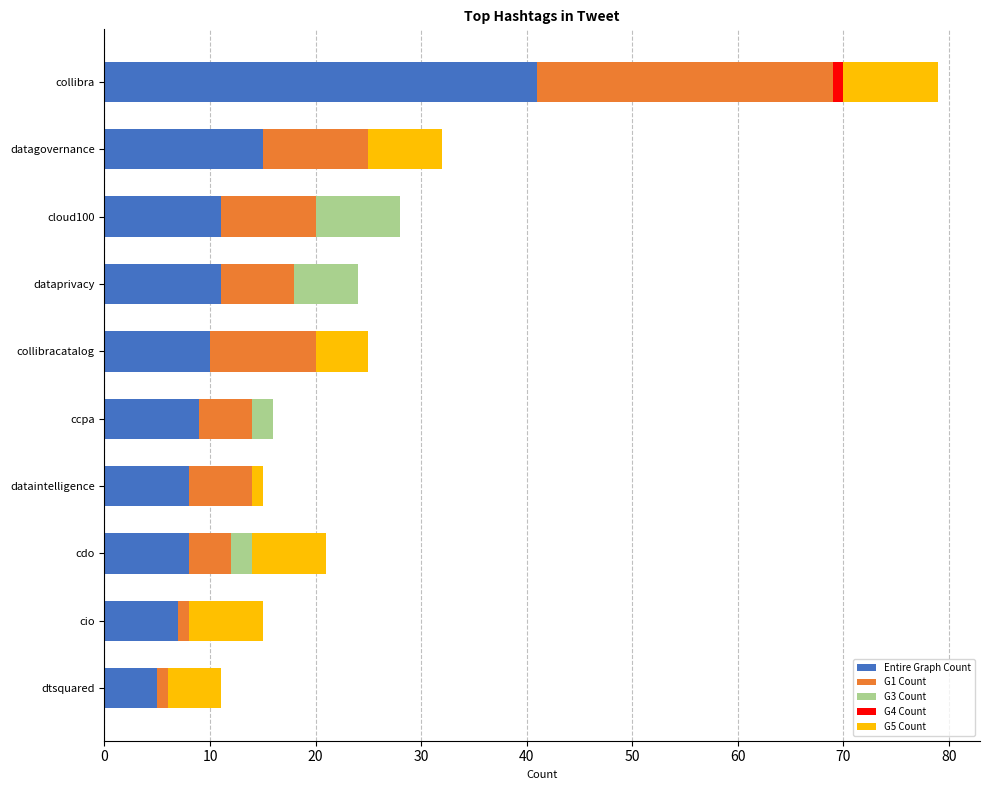

At which category is the sum across all series the highest?

collibra